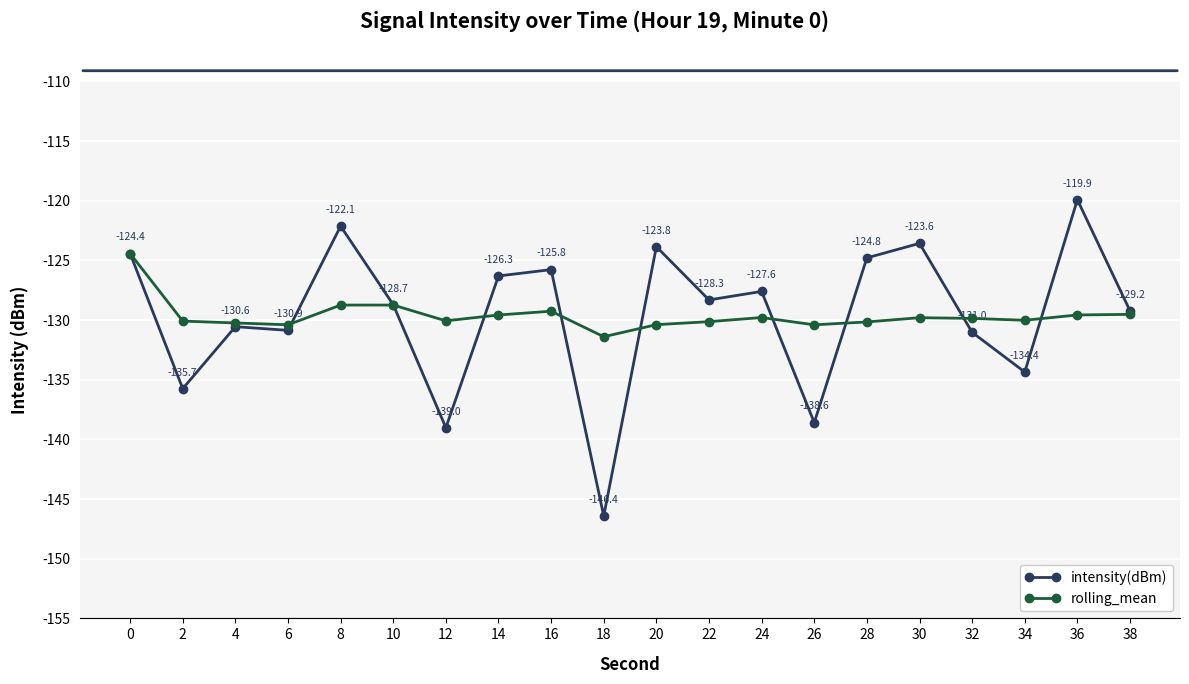

What is the total value across all series at 36?

-249.5